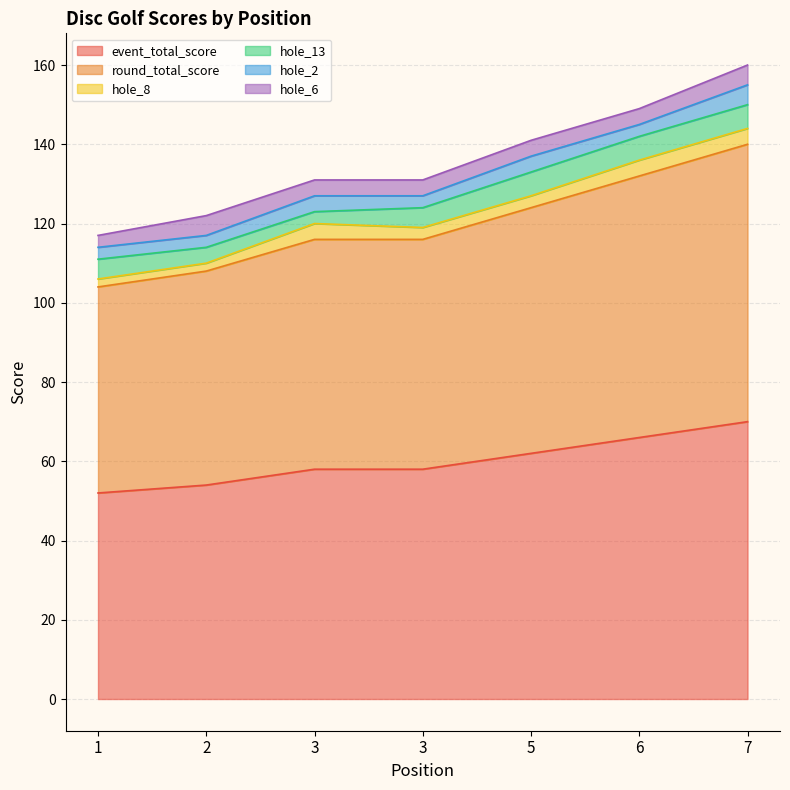

What is the difference between the event_total_score values at 6 and 7?

4